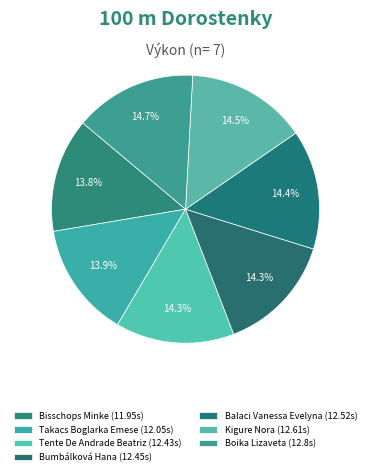

True or false: Boika Lizaveta accounts for 5% of the total.

False